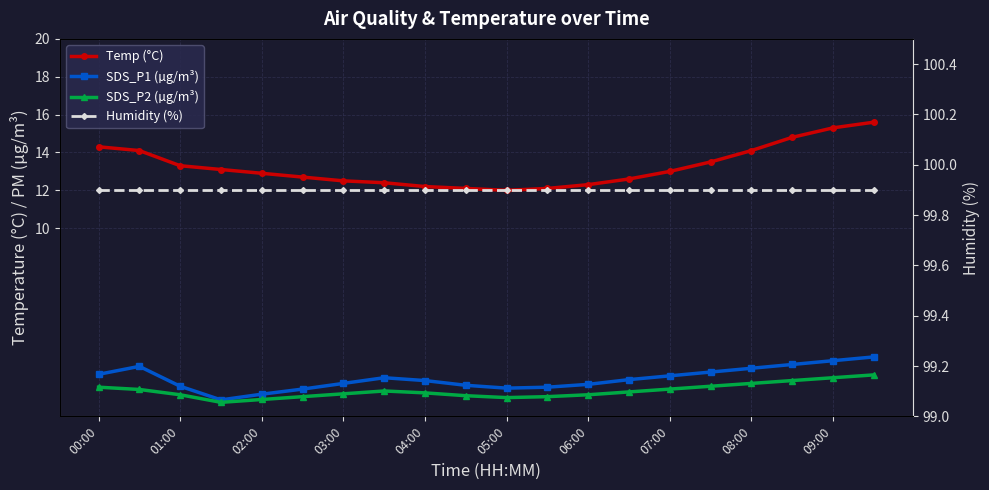

How many lines are shown in the chart?

4